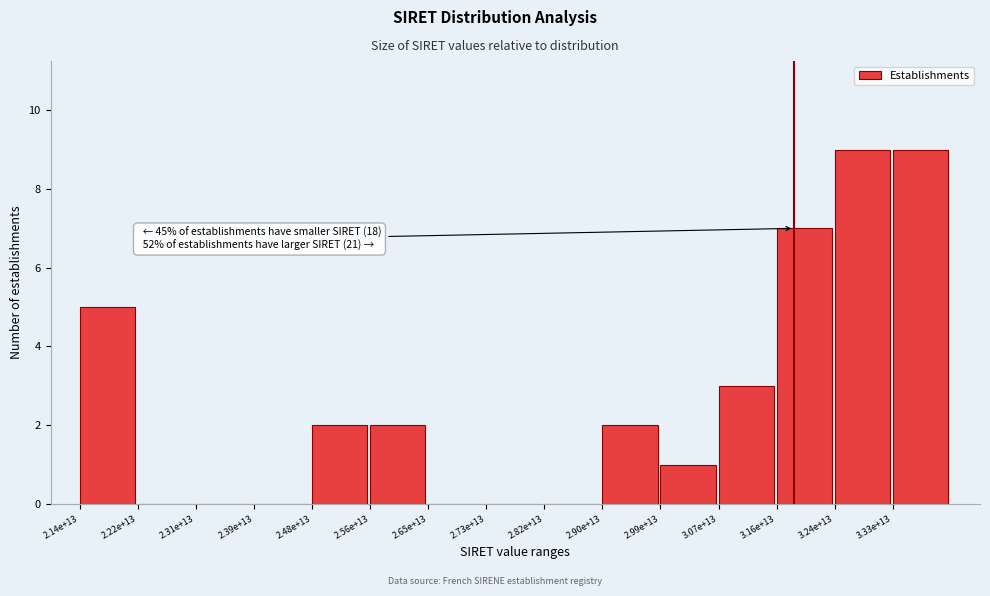

Reading left to right, what are all the values shown in this chart?

2.14e+13=5	2.22e+13=0	2.31e+13=0	2.39e+13=0	2.48e+13=2	2.56e+13=2	2.65e+13=0	2.73e+13=0	2.82e+13=0	2.90e+13=2	2.99e+13=1	3.07e+13=3	3.16e+13=7	3.24e+13=9	3.33e+13=9